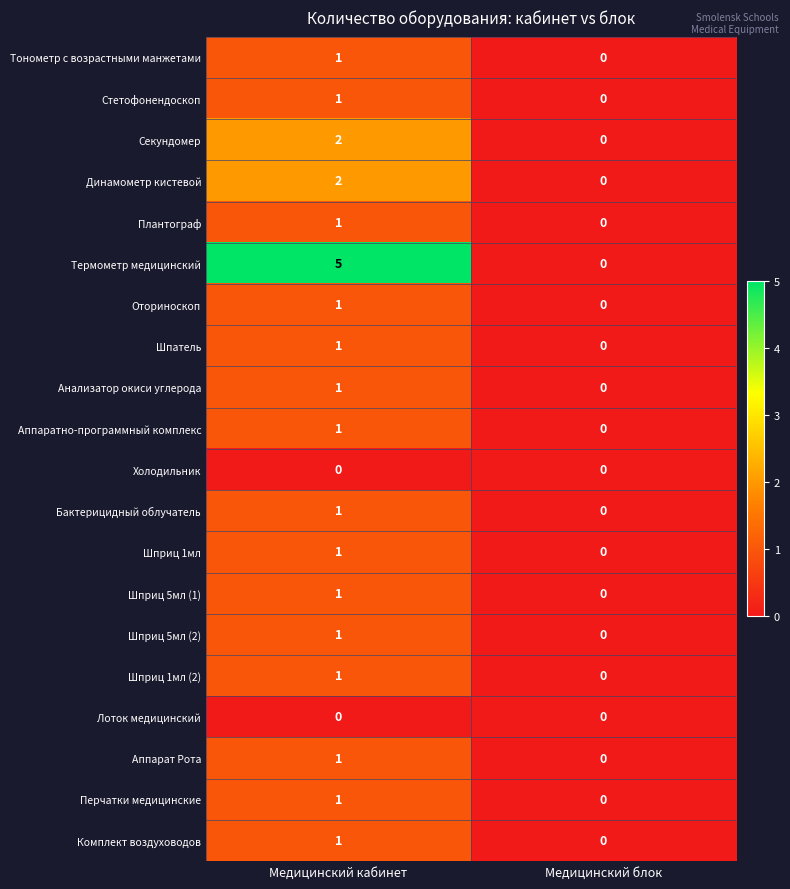

List the labels in order of Анализатор окиси углерода value, smallest first.

Медицинский блок, Медицинский кабинет